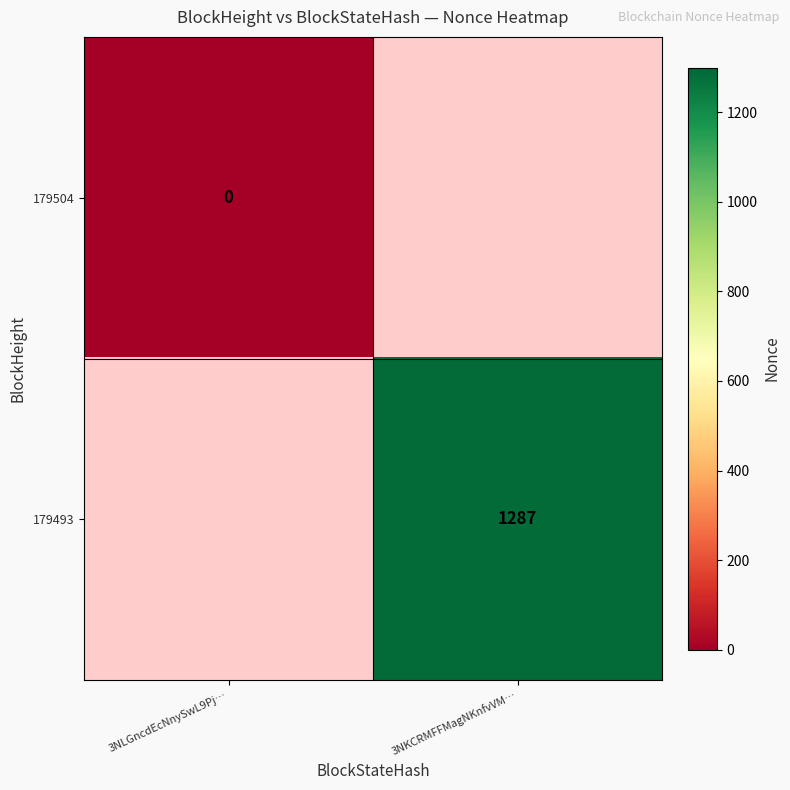

Is it true that 179493 equals 1287 at 3NKCRMFFMagNKnfvVM…?

True